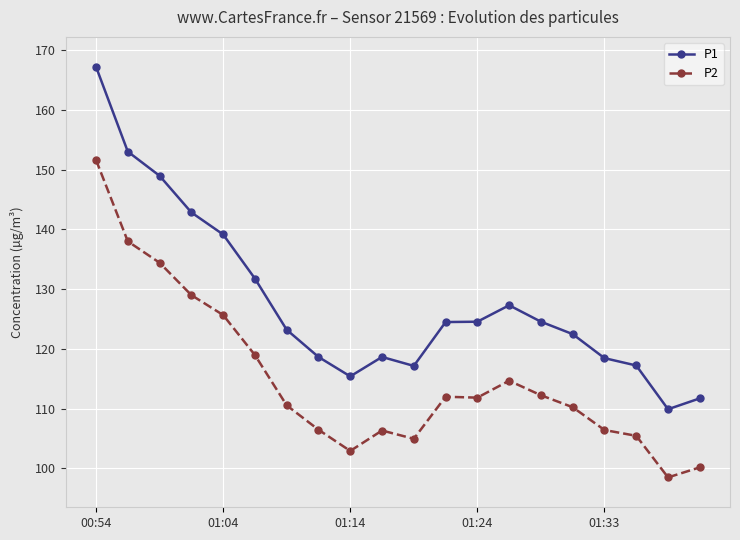

What is the value of the P1 point at the 11th from the left?

117.1